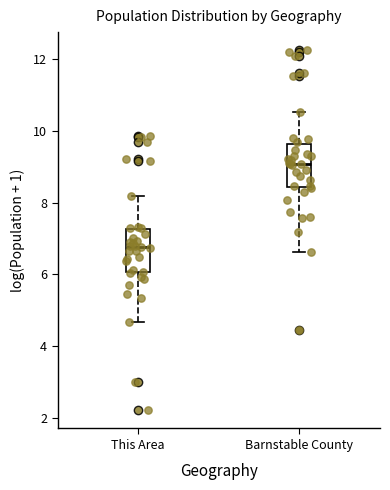

Where is the lower edge of the box for This Area on the y-axis? The values are not printed on the chart, so give them approximately, as read against the axis.

6.0